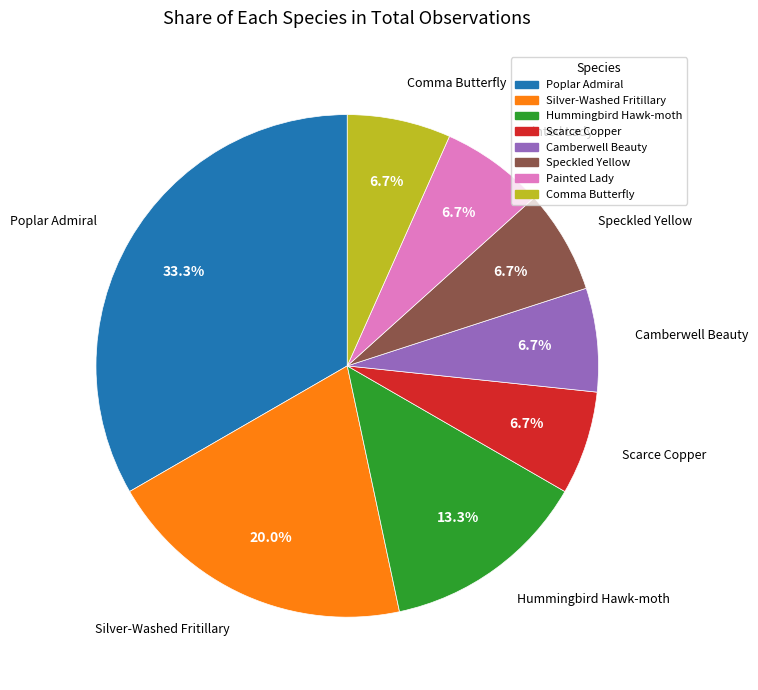

What portion of the pie excludes Camberwell Beauty?

93.3%